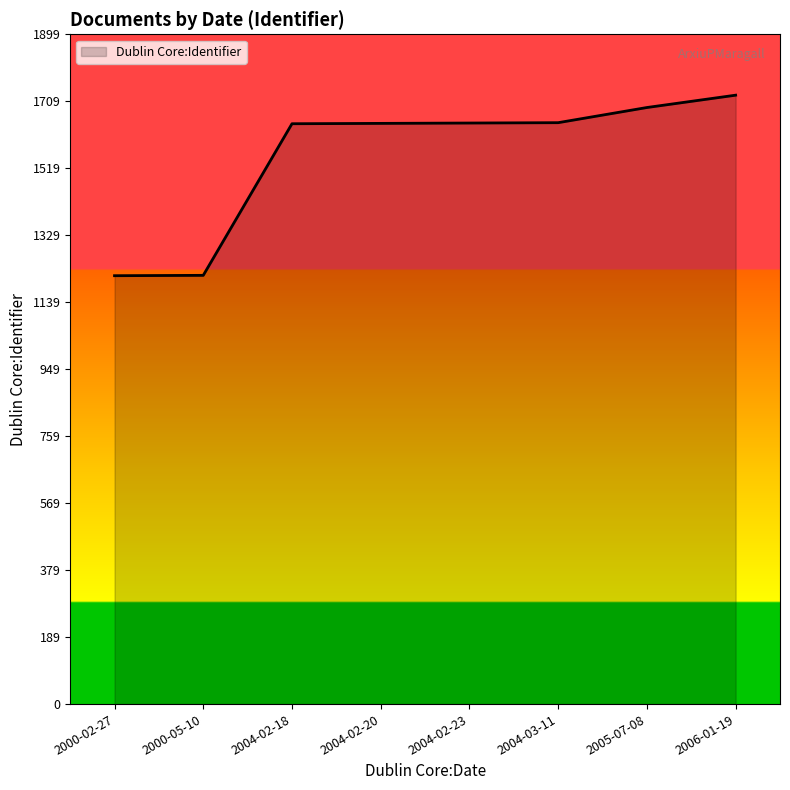

What is the maximum value shown in the chart?

1727